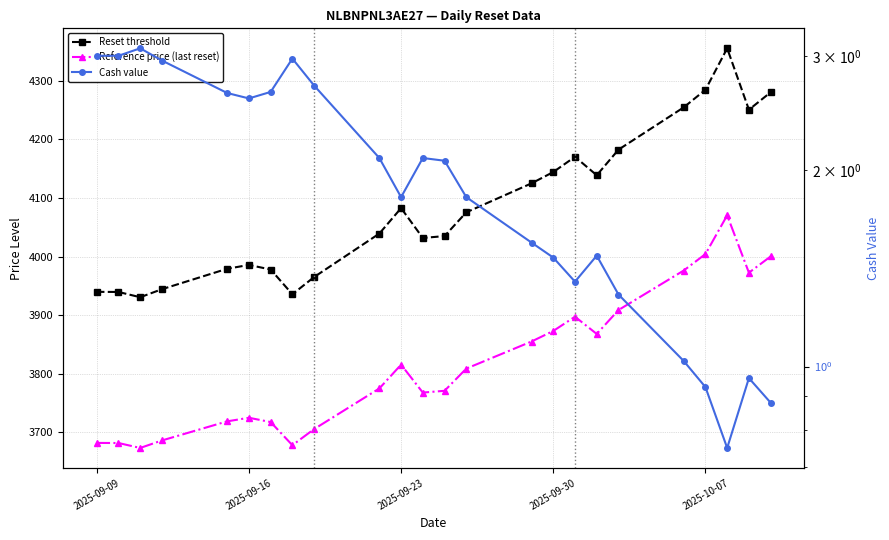

How many interior local peaks does the Reference price (last reset) series have?

4